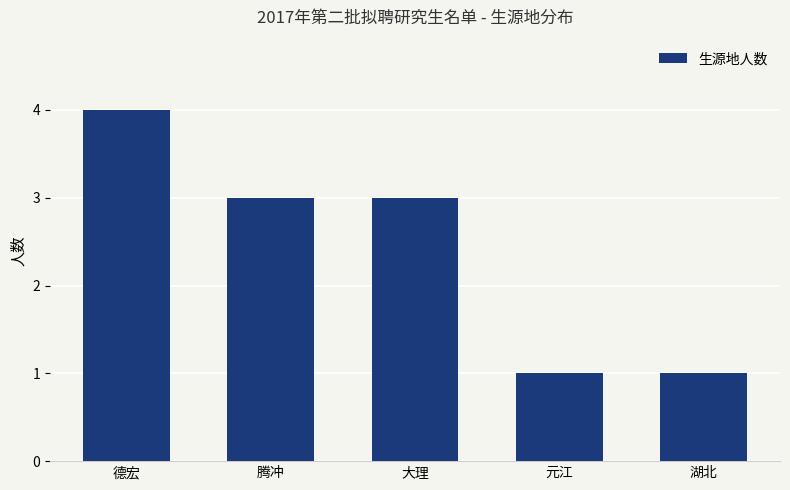

What is the sum of all values?

12